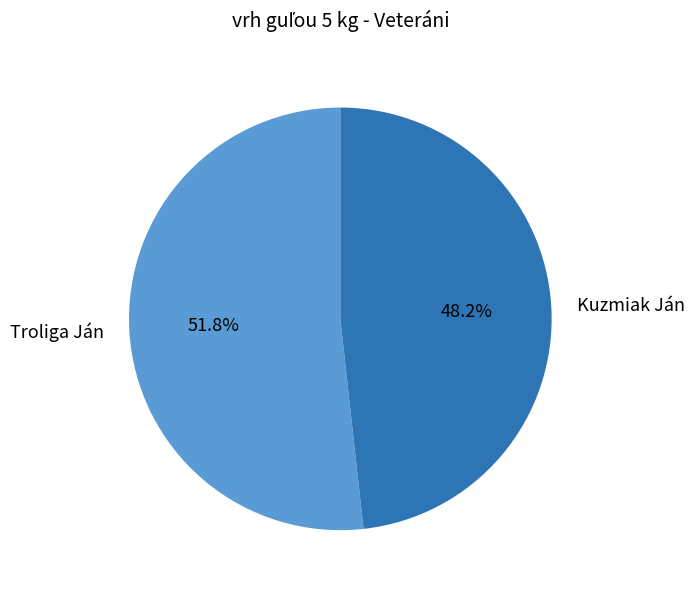

Between Troliga Ján and Kuzmiak Ján, which is larger?

Troliga Ján